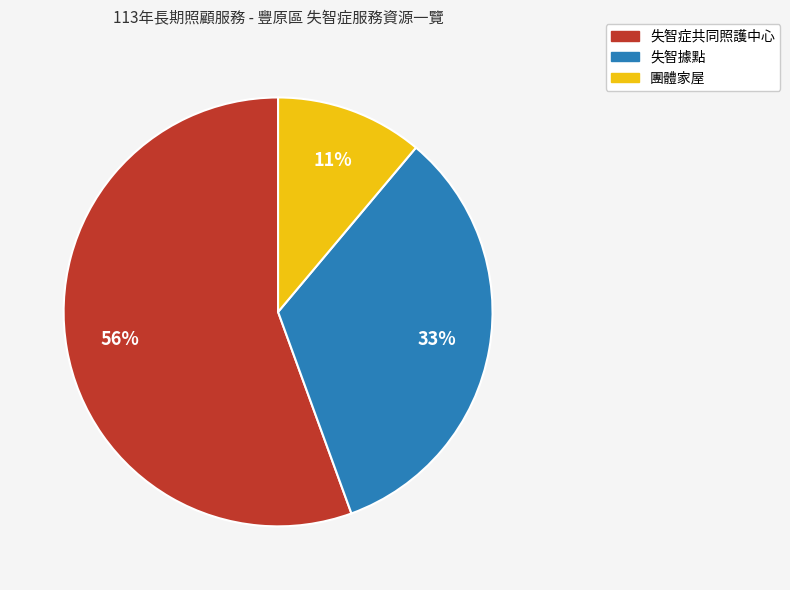

Is 失智據點 the majority of the pie?

No